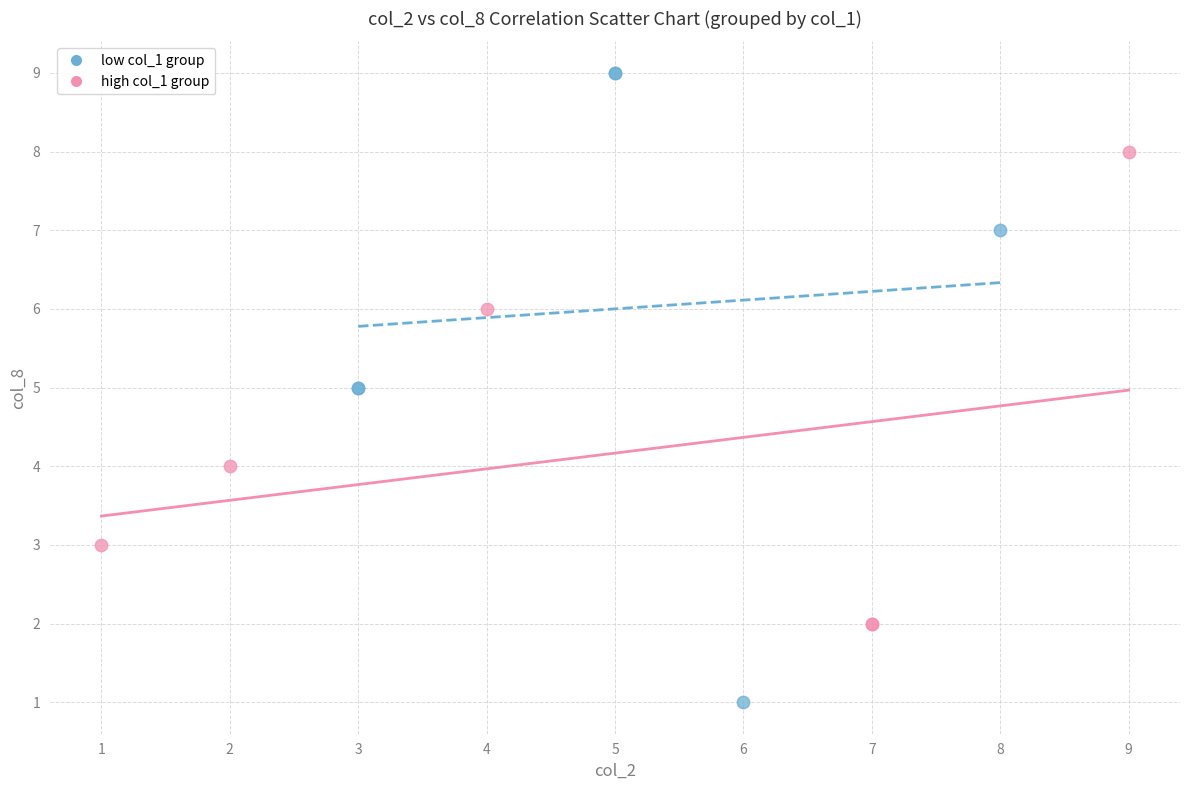

What are all the series names shown in the legend?

low col_1 group, high col_1 group